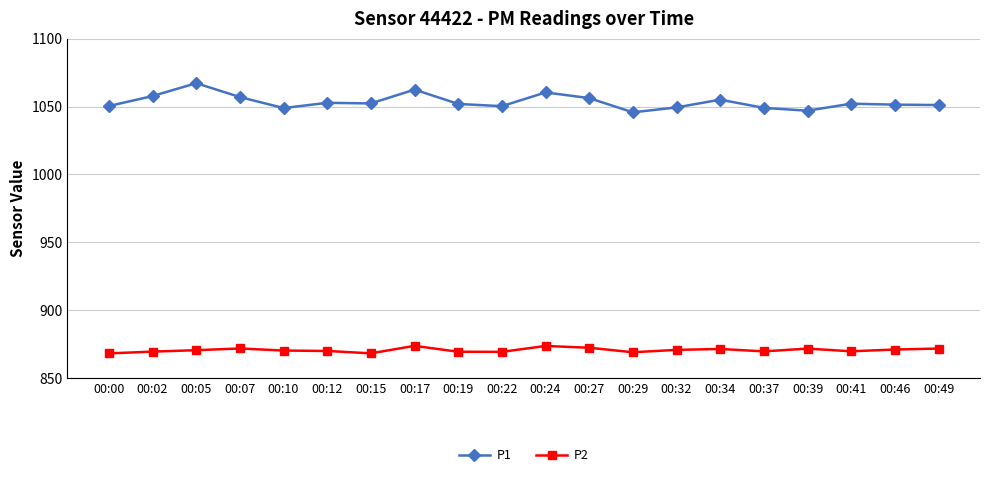

What is the value of the P1 point at the 7th from the left?

1052.3